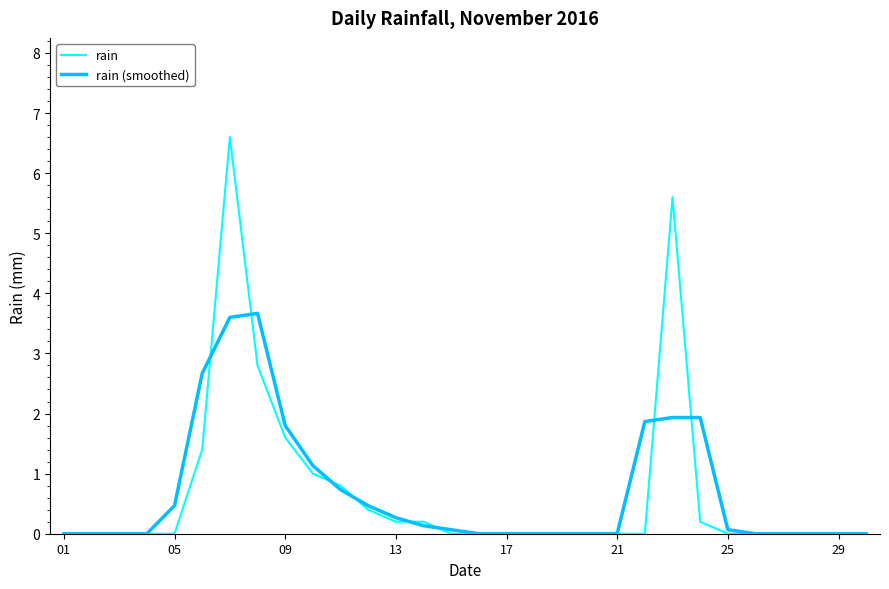

How many series are shown in this chart?

2